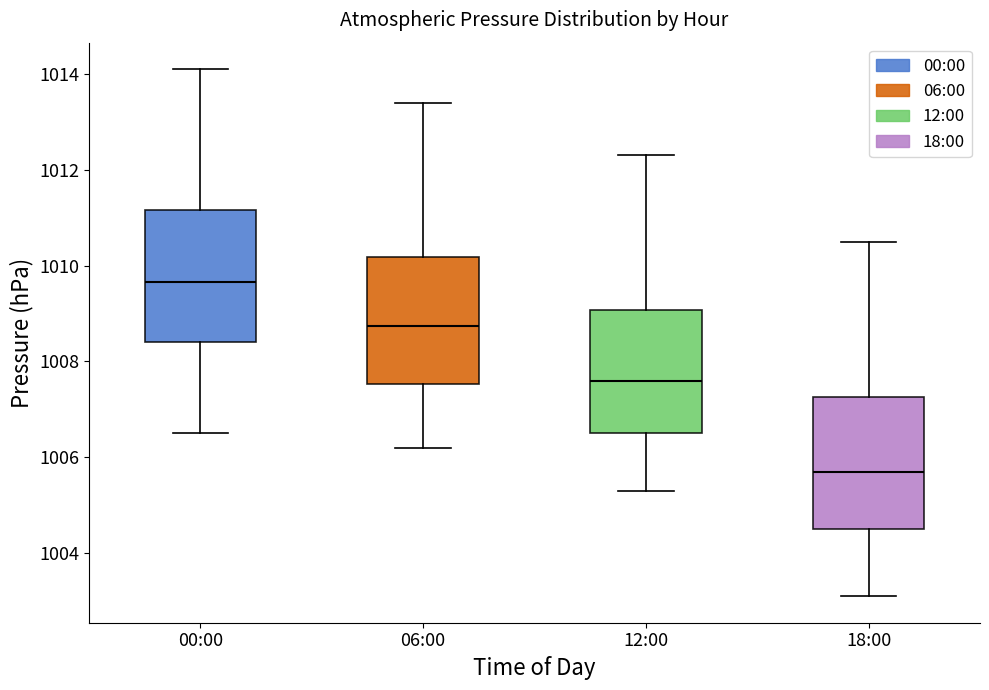

Which box's median line is the lowest?

18:00